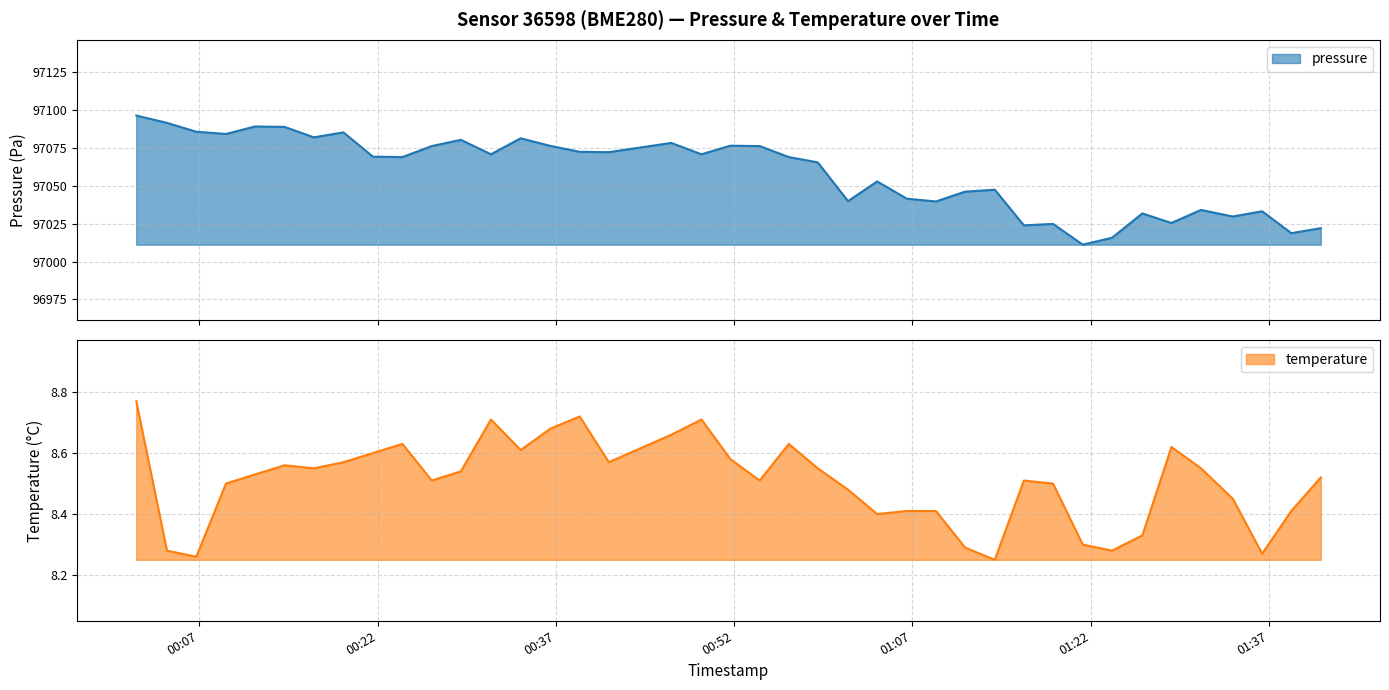

What is the maximum value for pressure?

97096.4